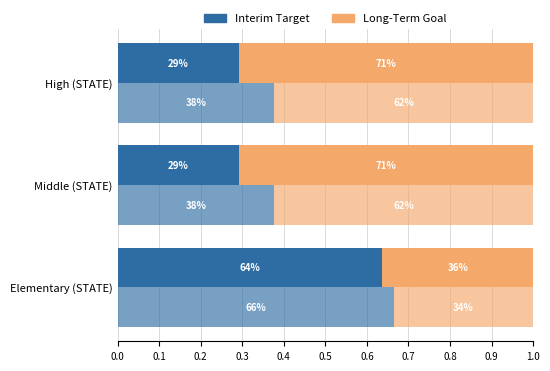

What is the total value across all series at High (STATE)?

0.7